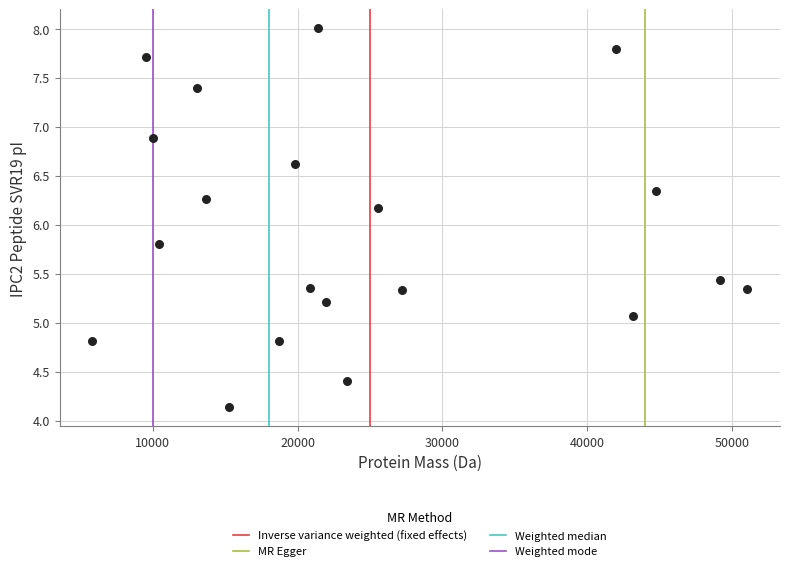

What is the range of X values (max minus min)?

45236.1